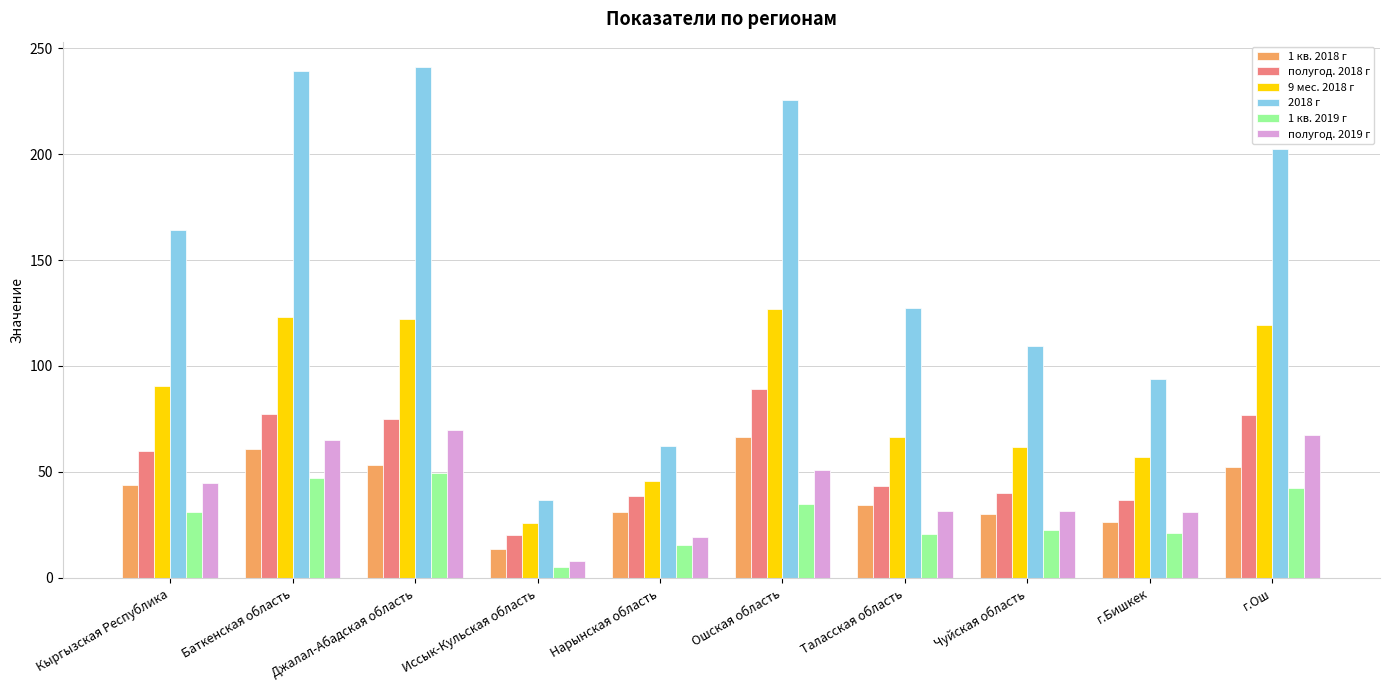

How many series are shown in this chart?

6